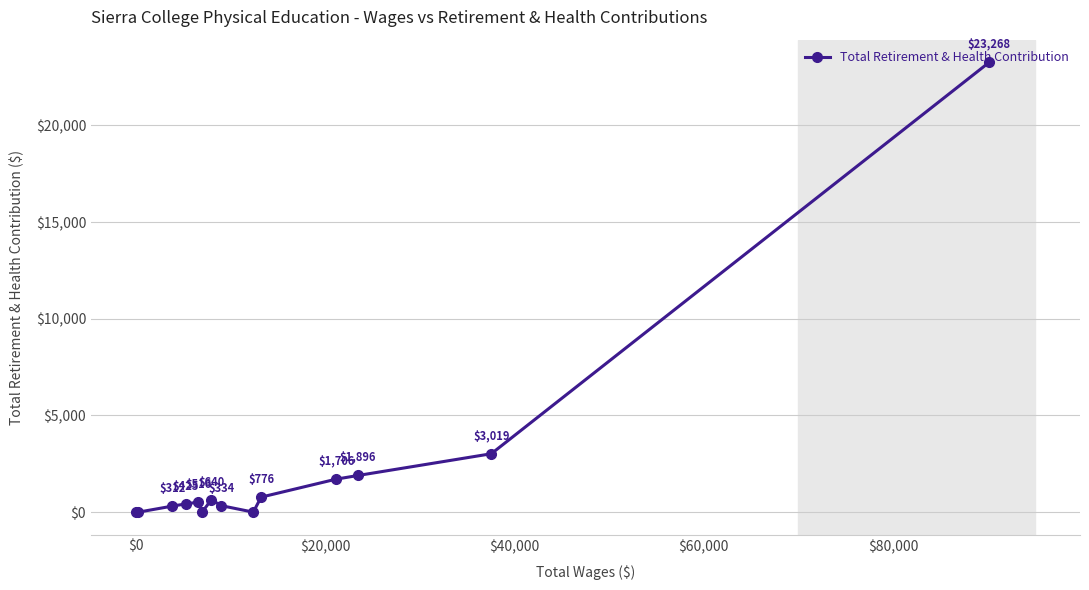

Does the chart have visible grid lines?

Yes